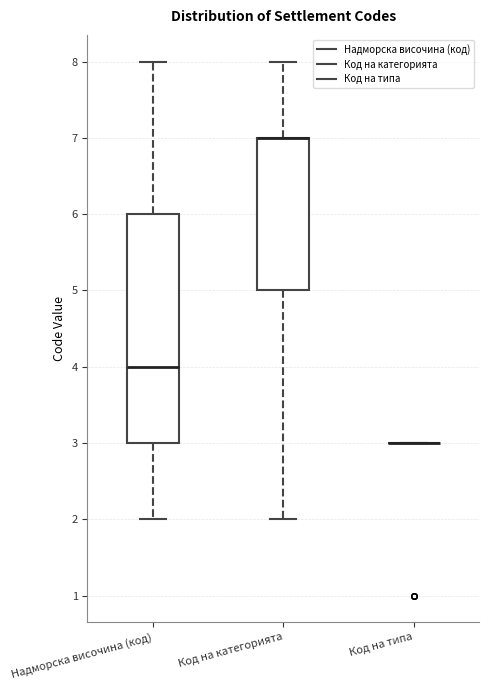

Reading left to right, transcribe this box plot: for each box, give where its median line is, the range the box spans, and where its two whiskers end, as read against the y-axis. The values are not printed on the chart, so give them approximately, as read against the axis.

Надморска височина (код): median 4, box 3 to 6, whiskers 2 to 8
Код на категорията: median 7 (drawn on the box's upper edge), box 5 to 7, whiskers 2 to 8
Код на типа: box collapsed to a line at 3, whiskers 3 to 3